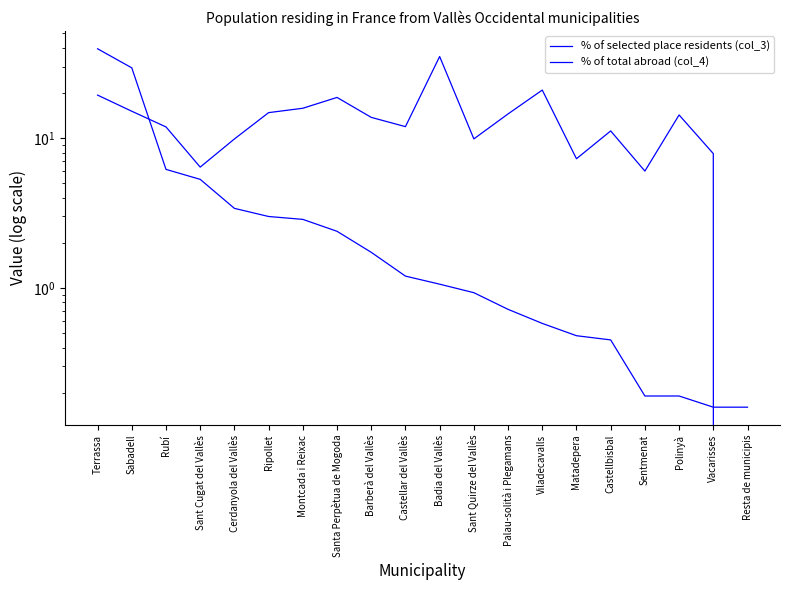

Is this an area chart (filled region under the line)?

No